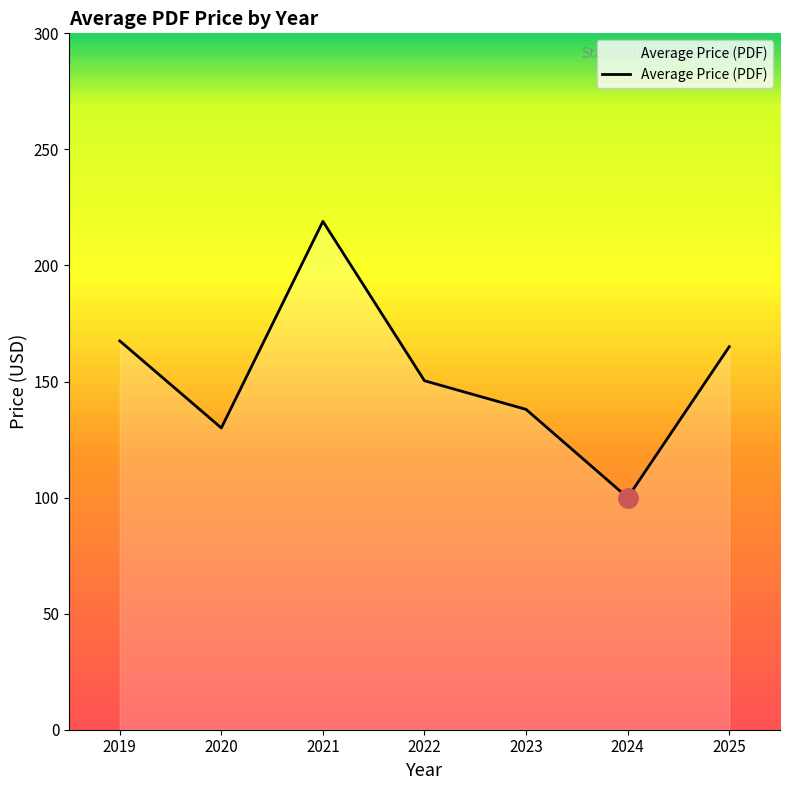

Rank the categories by value from highest to lowest.

2021, 2019, 2025, 2022, 2023, 2020, 2024